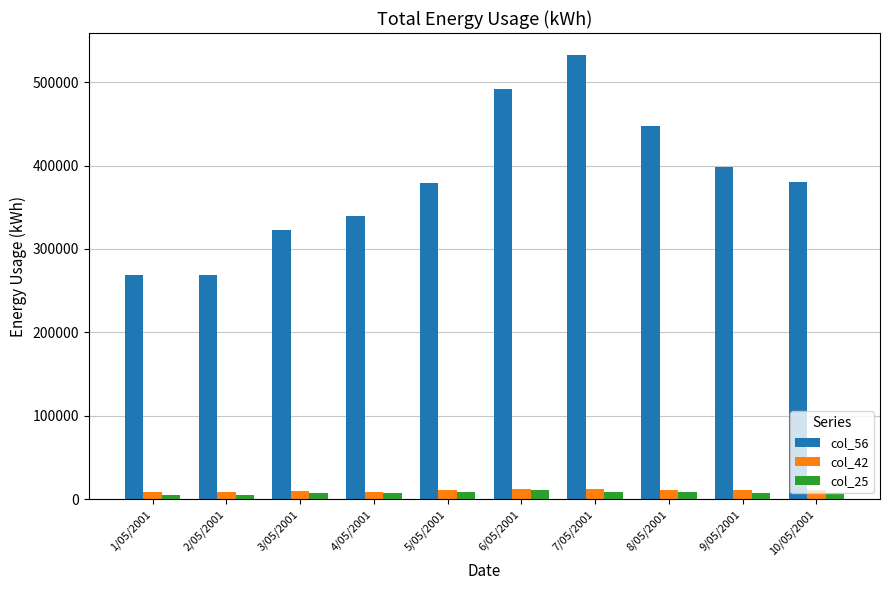

Which series has the largest range (max minus min)?

col_56